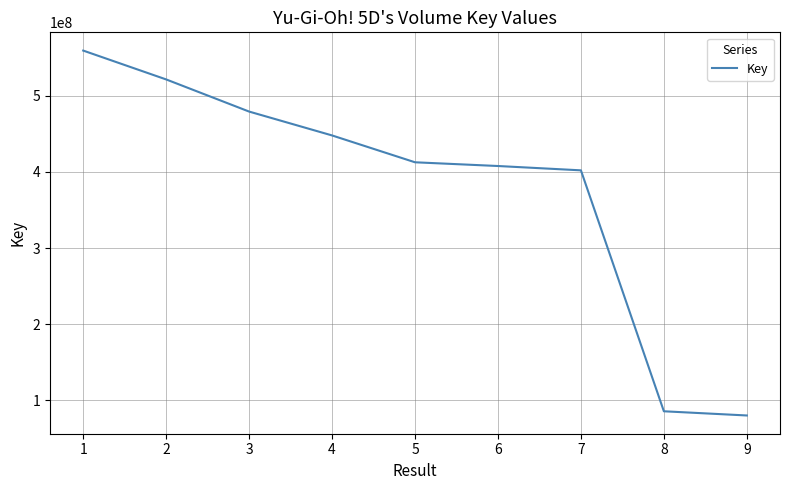

What is the minimum value shown in the chart?

80236947